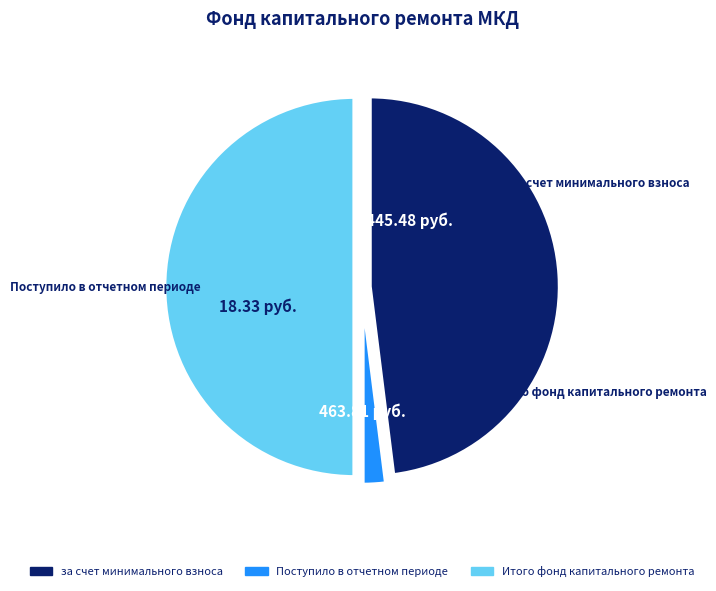

To the nearest percent, what is the difference between the largest and smallest slice percentages?

48%